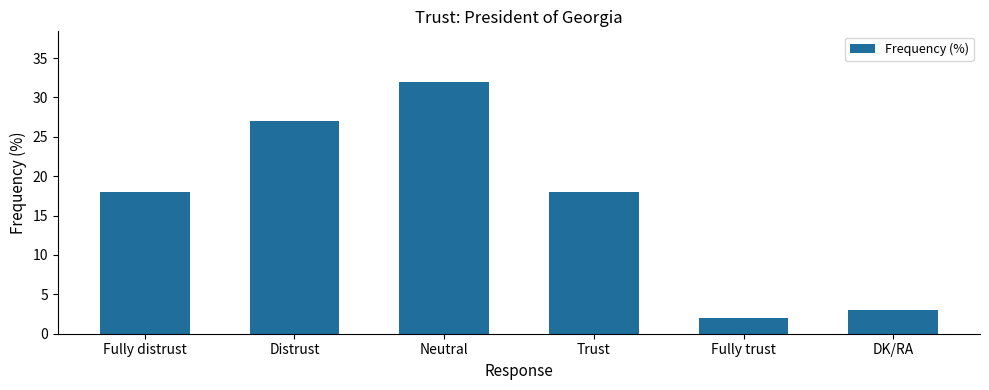

Reading right to left, list all the values displayed in this chart.

DK/RA=3	Fully trust=2	Trust=18	Neutral=32	Distrust=27	Fully distrust=18